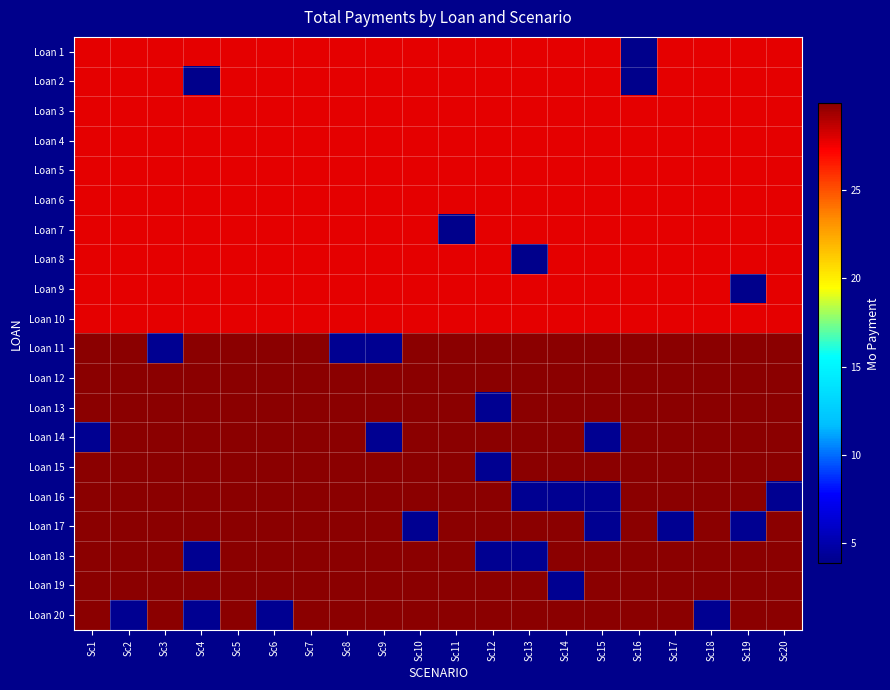

How many data points does each series have?

20